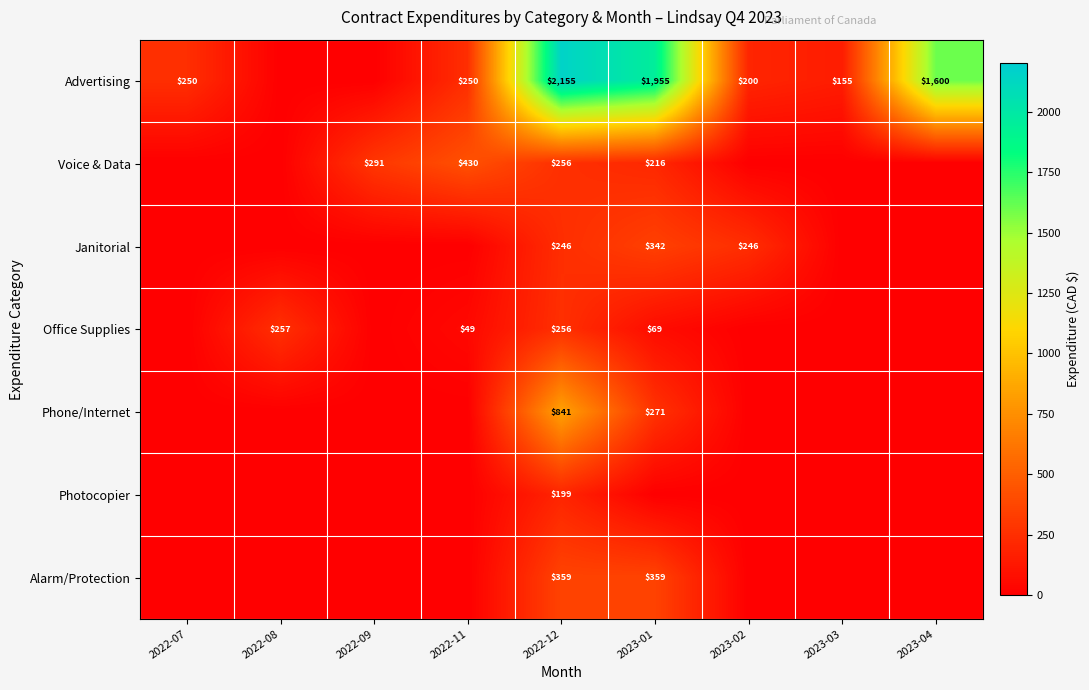

True or false: Alarm/Protection has a value of 359 at 2022-12.

True